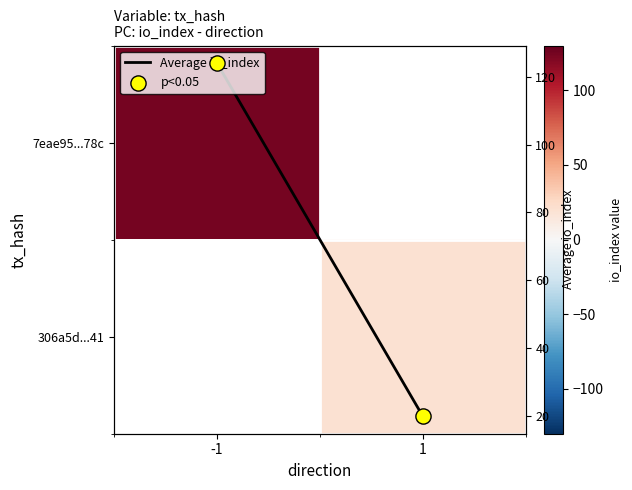

Is the value of 7eae95...78c at 1 greater than the value of 306a5d...41 at -1?

No